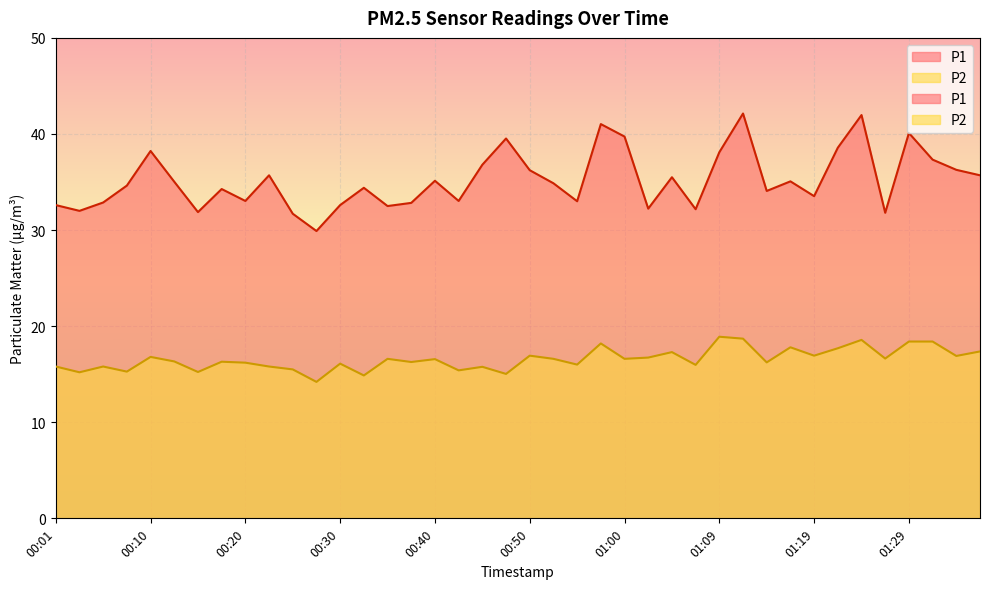

What is the highest value of the P1 series?

42.1